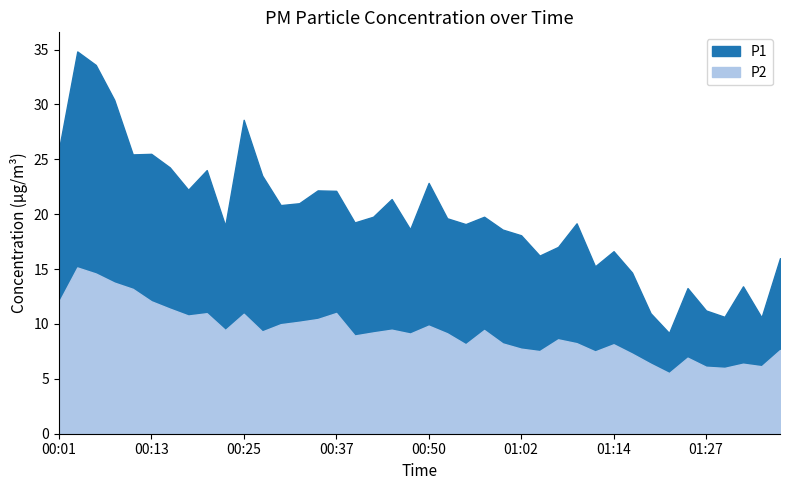

Reading right to left, transcribe all the data shown in this chart.

P1: 16.0	10.6	13.4	10.7	11.2	13.3	9.2	11.0	14.7	16.6	15.2	19.2	17.0	16.2	18.1	18.6	19.8	19.1	19.6	22.9	18.6	21.4	19.8	19.2	22.1	22.2	21.0	20.8	23.5	28.6	18.9	24.0	22.2	24.3	25.5	25.4	30.4	33.6	34.8	25.8
P2: 7.6	6.2	6.4	6.0	6.1	6.9	5.5	6.4	7.3	8.2	7.5	8.2	8.6	7.5	7.8	8.2	9.4	8.2	9.2	9.8	9.1	9.5	9.2	8.9	11.0	10.4	10.2	10.0	9.3	10.9	9.4	11.0	10.8	11.4	12.1	13.2	13.8	14.6	15.2	12.0